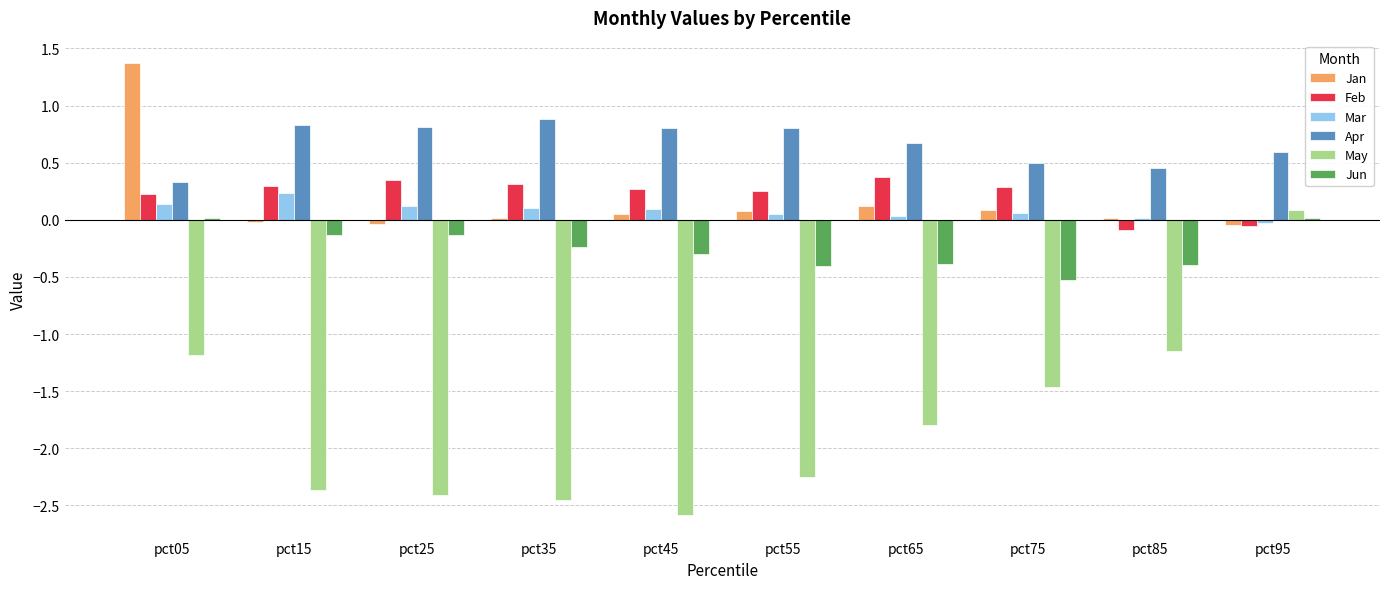

Is the value of Mar at pct55 greater than the value of Feb at pct85?

Yes